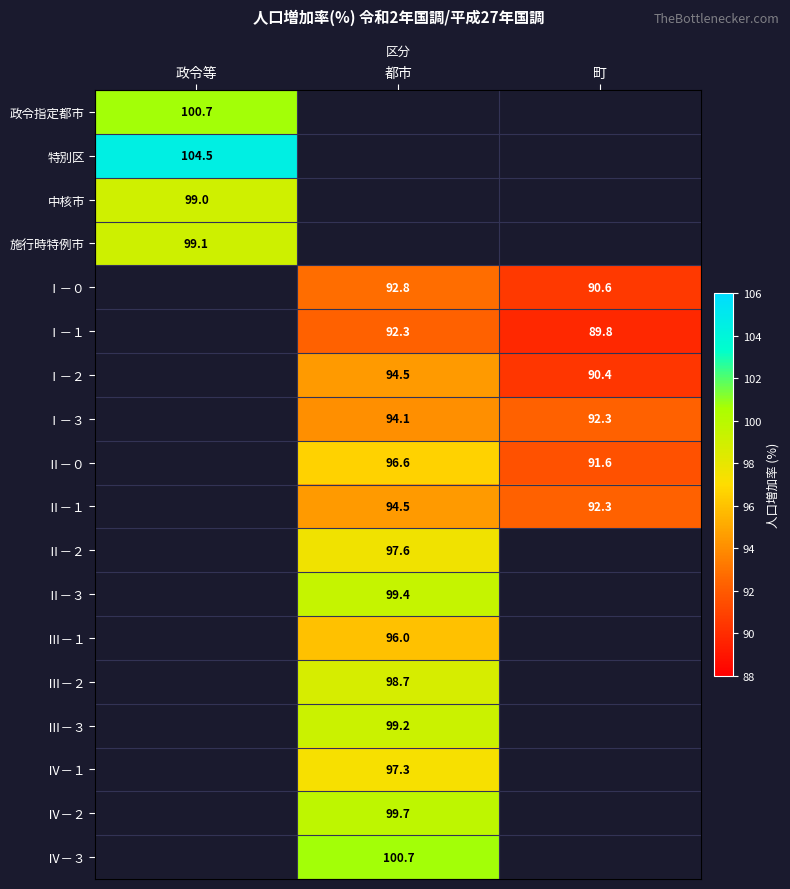

At how many categories does at least one series exceed 33?

3